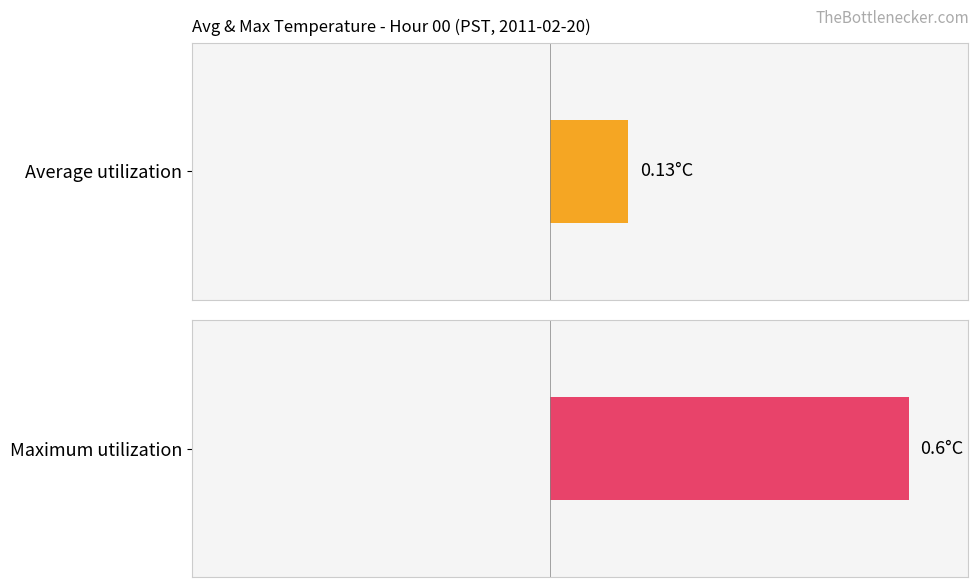

True or false: Average utilization has a value of 0.2 at 2.

False